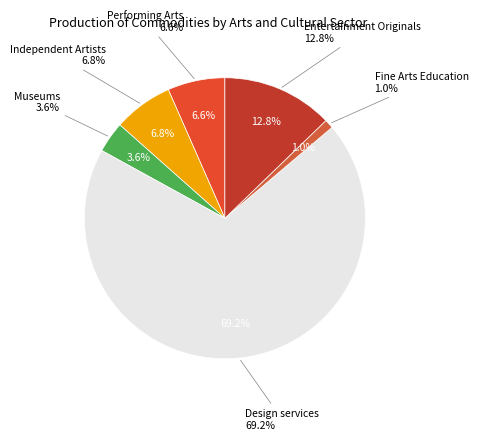

What percentage is the Independent Artists slice, to the nearest percent?

7%